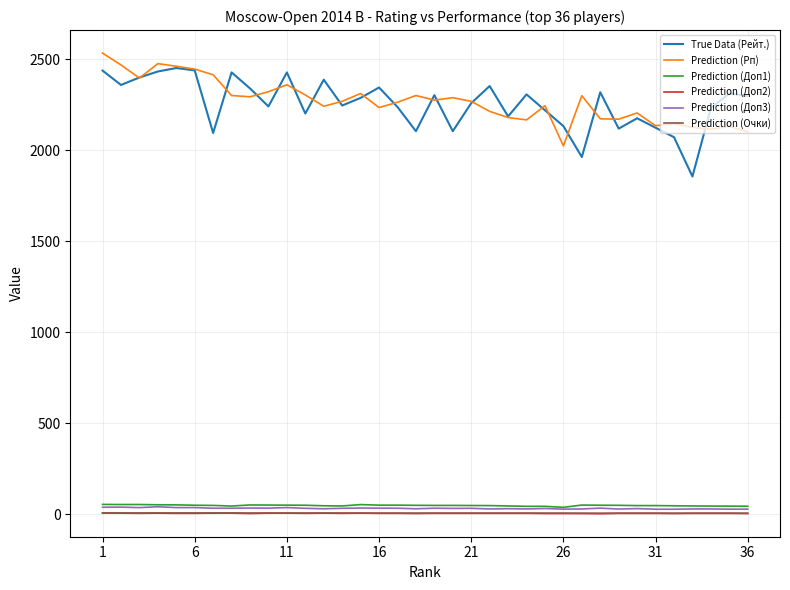

What is the highest value of the True Data (Рейт.) series?

2452.0